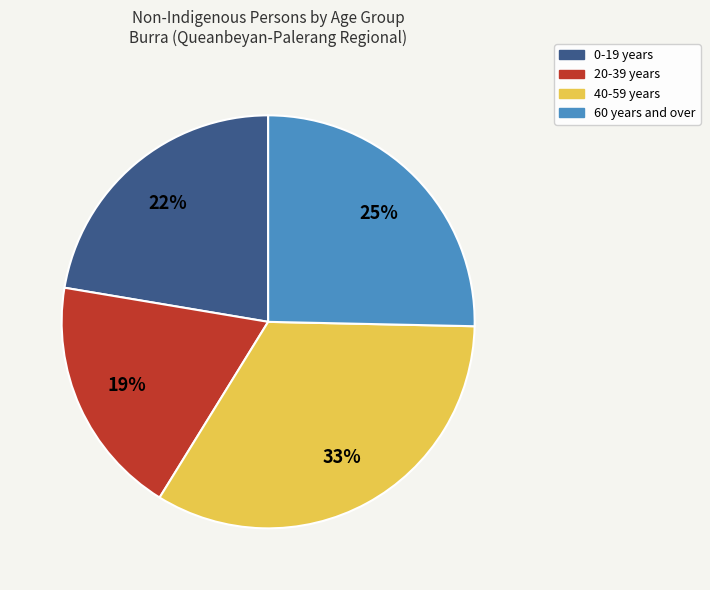

To the nearest percent, what is the average slice percentage?

25%